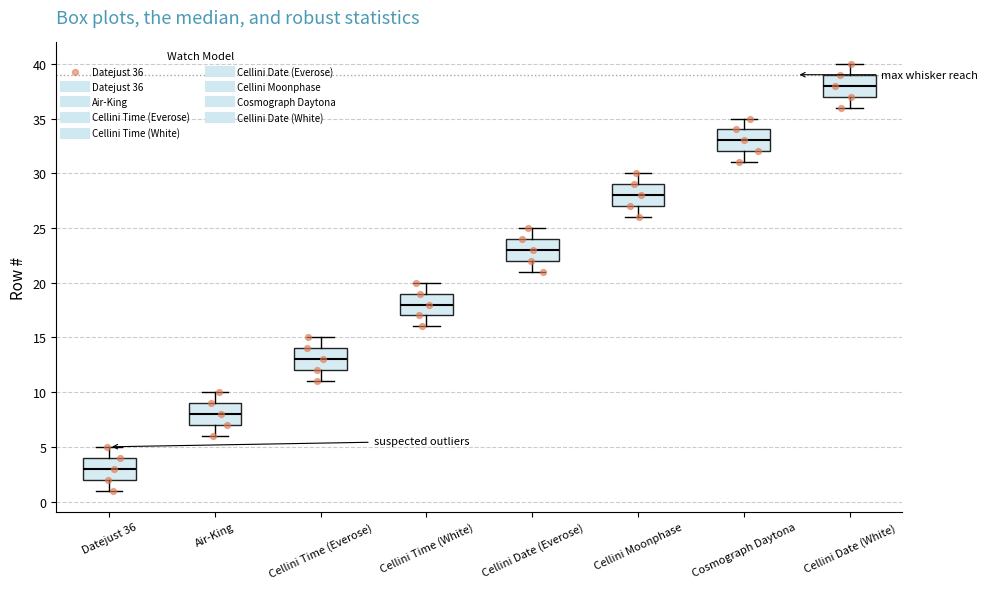

Reading left to right, read every box against the y-axis: the position of its median line, the range the box covers, and the ends of its whiskers. The values are not printed on the chart, so give them approximately, as read against the axis.

Datejust 36: median 3, box 2 to 4, whiskers 1 to 5
Air-King: median 8, box 7 to 9, whiskers 6 to 10
Cellini Time (Everose): median 13, box 12 to 14, whiskers 11 to 15
Cellini Time (White): median 18, box 17 to 19, whiskers 16 to 20
Cellini Date (Everose): median 23, box 22 to 24, whiskers 21 to 25
Cellini Moonphase: median 28, box 27 to 29, whiskers 26 to 30
Cosmograph Daytona: median 33, box 32 to 34, whiskers 31 to 35
Cellini Date (White): median 38, box 37 to 39, whiskers 36 to 40